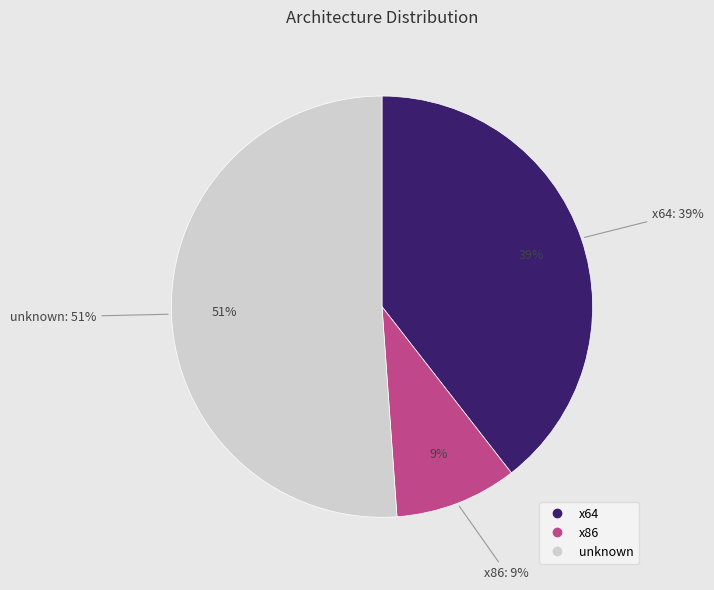

Is there a majority slice in this chart?

Yes